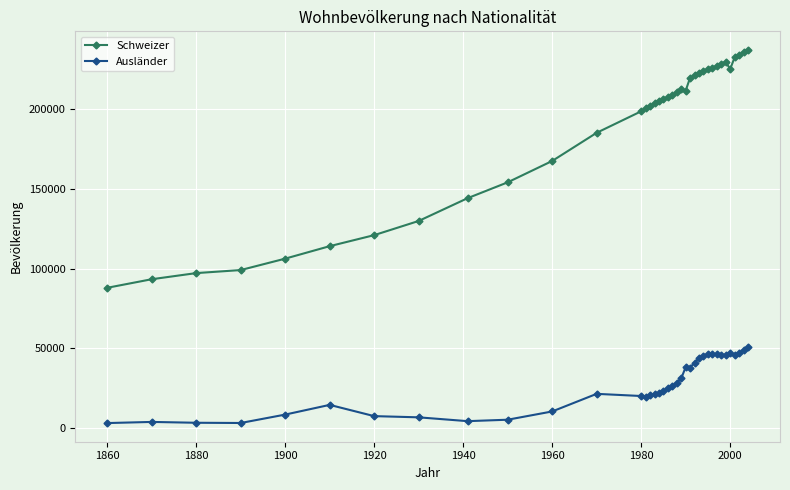

Does the chart have visible grid lines?

Yes